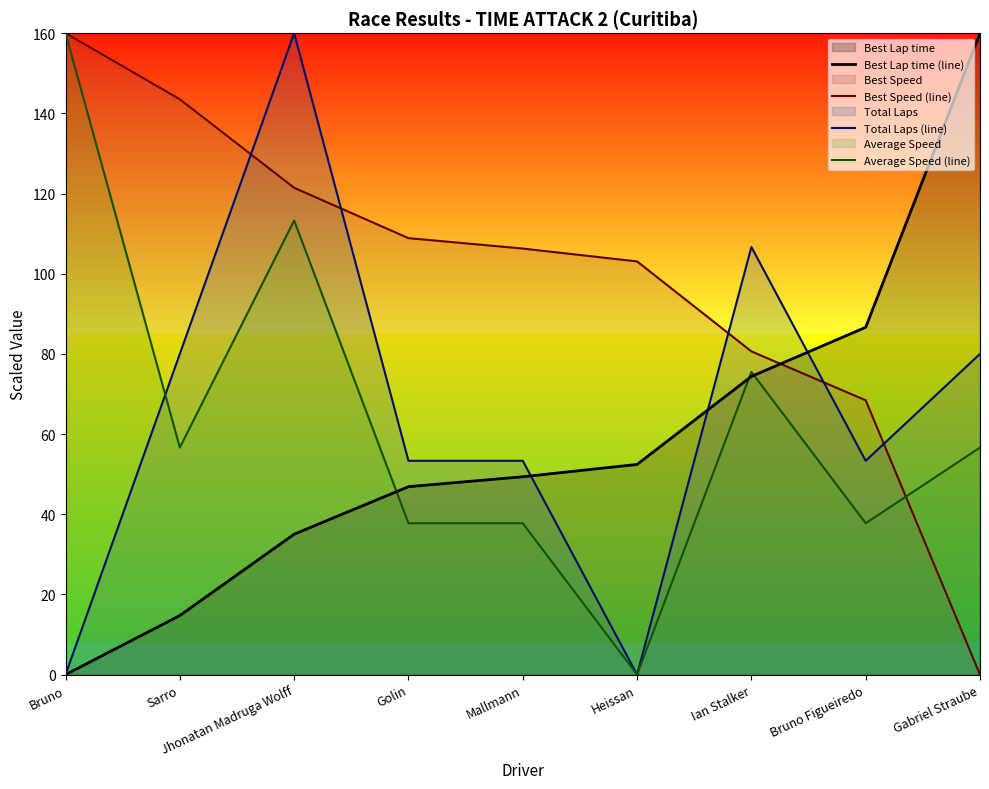

Which series has the widest spread of values?

Best Lap time (line)